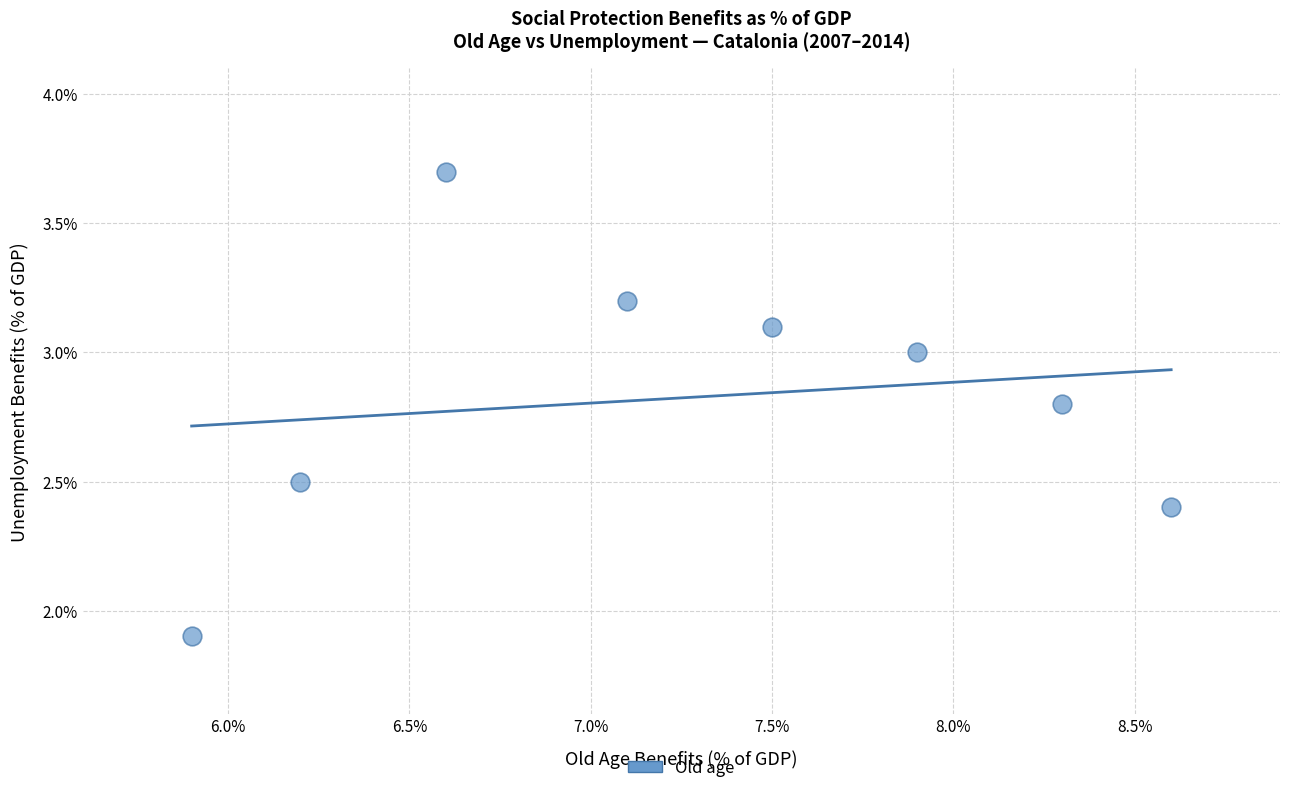

What Y value in the scatter plot is closest to 2?

1.9